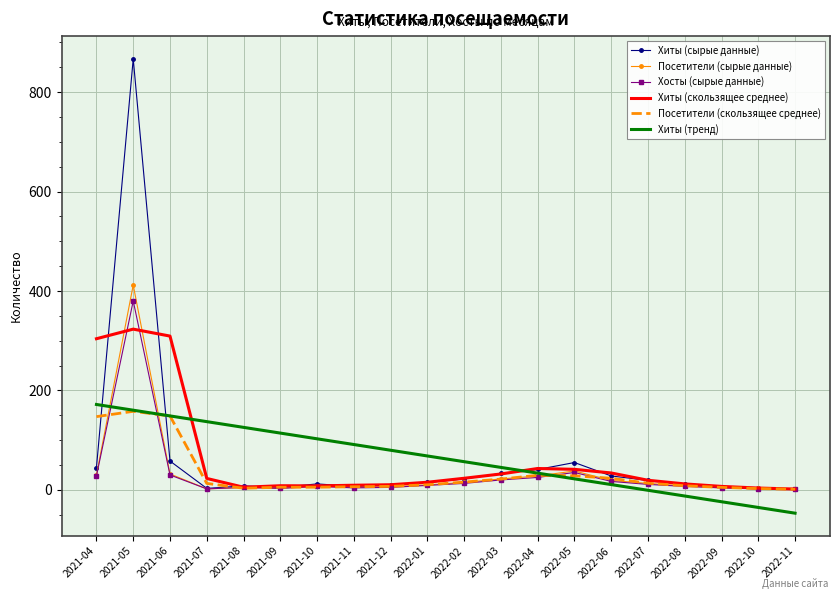

The value of Хиты (скользящее среднее) at 2021-08 is 5.3. True or false?

True